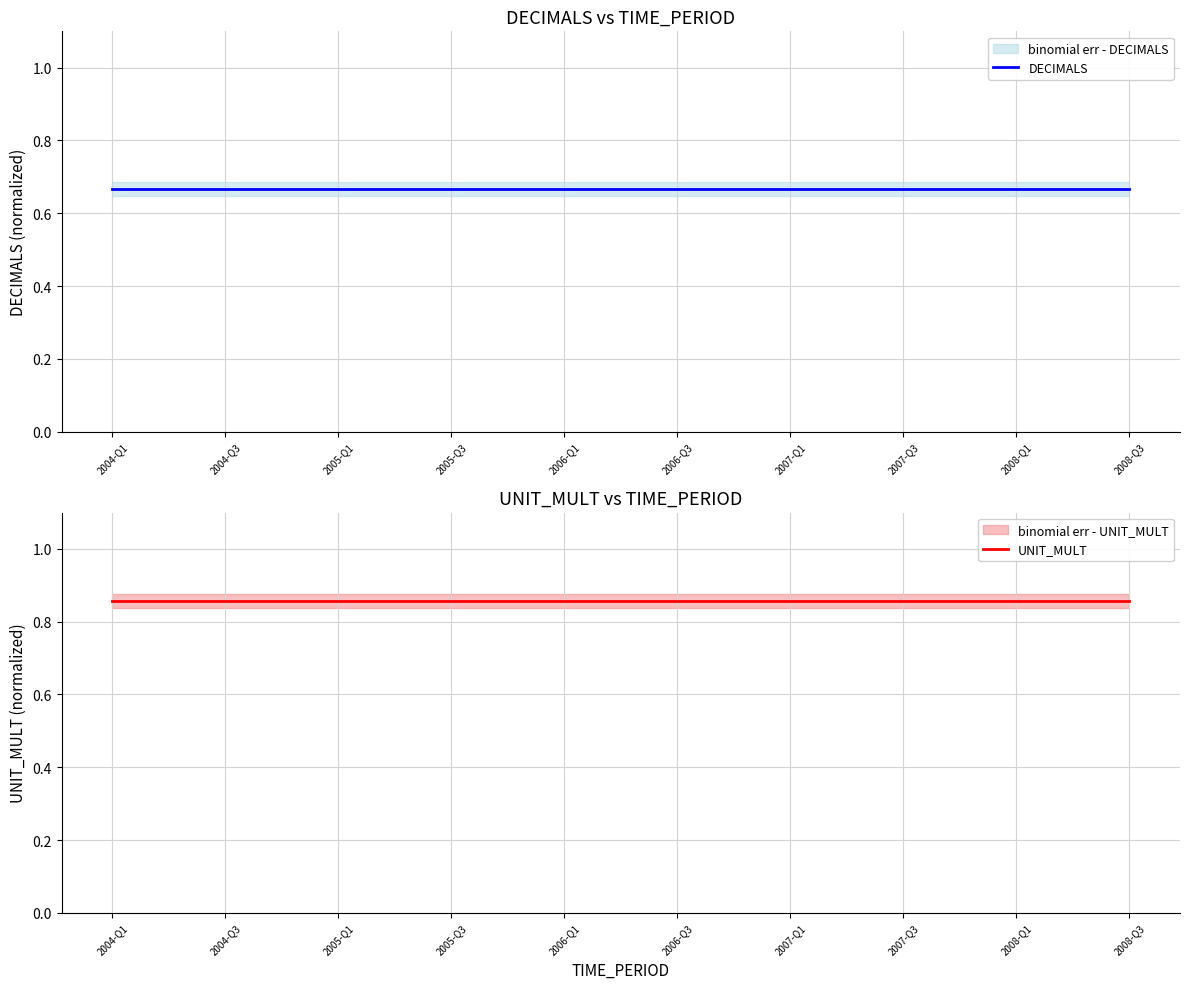

True or false: UNIT_MULT has more than 1 interior local peaks.

False